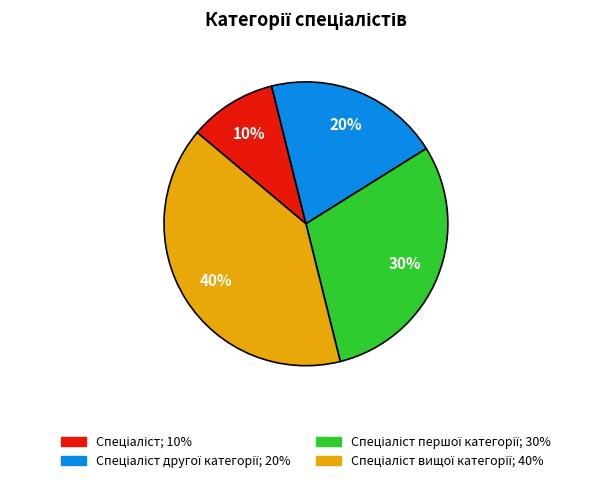

Is there a majority slice in this chart?

No